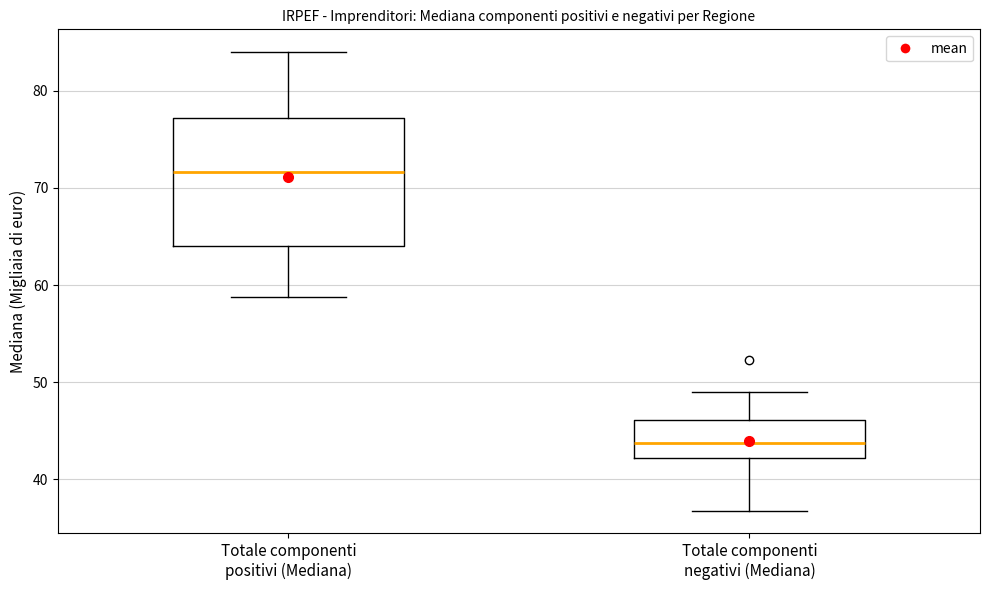

Comparing the boxes themselves (not the whiskers), which one is the tallest?

Totale componenti positivi (Mediana)